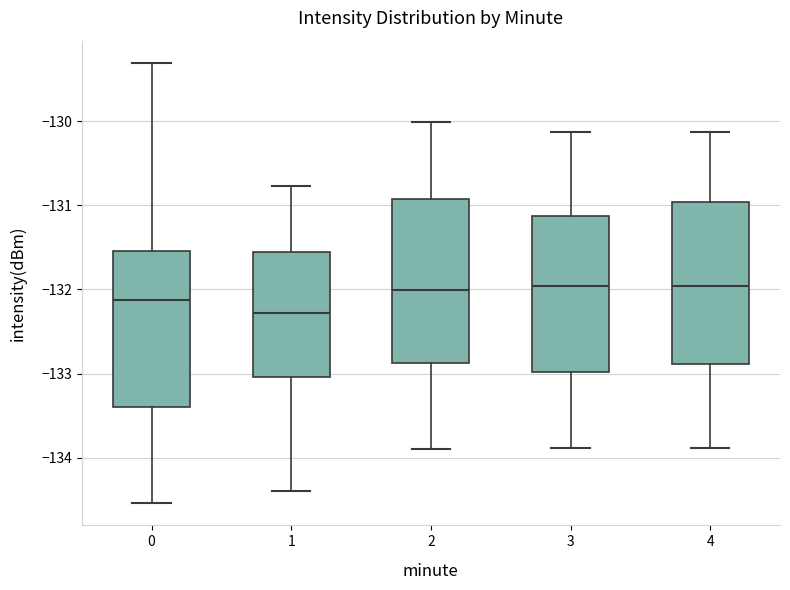

Reading left to right, transcribe this box plot: for each box, give where its median line is, the range the box spans, and where its two whiskers end, as read against the y-axis. The values are not printed on the chart, so give them approximately, as read against the axis.

0: median -132.1, box -133.4 to -131.5, whiskers -134.5 to -129.3
1: median -132.3, box -133.0 to -131.6, whiskers -134.4 to -130.8
2: median -132.0, box -132.9 to -130.9, whiskers -133.9 to -130.0
3: median -132.0, box -133.0 to -131.1, whiskers -133.9 to -130.1
4: median -132.0, box -132.9 to -131.0, whiskers -133.9 to -130.1